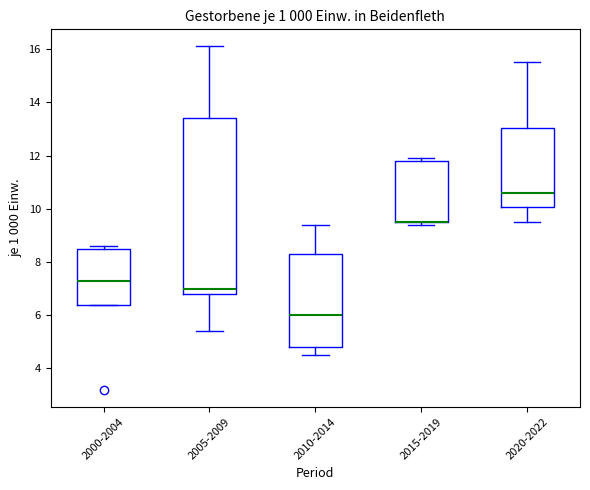

Reading left to right, read every box against the y-axis: the position of its median line, the range the box covers, and the ends of its whiskers. The values are not printed on the chart, so give them approximately, as read against the axis.

2000-2004: median 7.4, box 6.4 to 8.6, whiskers 6.4 to 8.6 (just above the box's upper edge)
2005-2009: median 7.0, box 6.8 to 13.4, whiskers 5.4 to 16.2
2010-2014: median 6.0, box 4.8 to 8.4, whiskers 4.6 to 9.4
2015-2019: median 9.6 (drawn on the box's lower edge), box 9.6 to 11.8, whiskers 9.4 to 12.0
2020-2022: median 10.6, box 10.0 to 13.0, whiskers 9.6 to 15.6